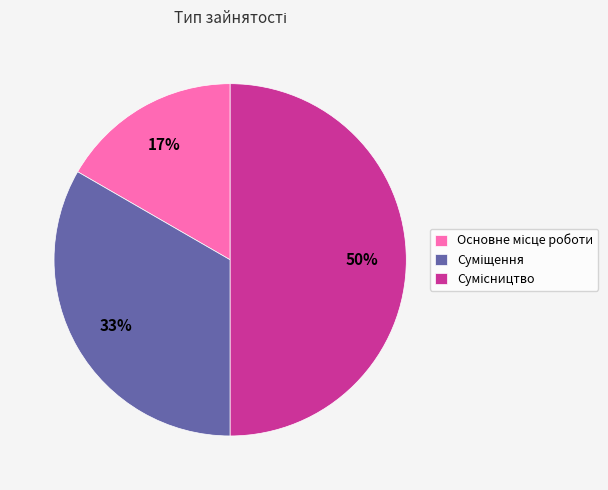

To the nearest percent, what is the average slice percentage?

33%